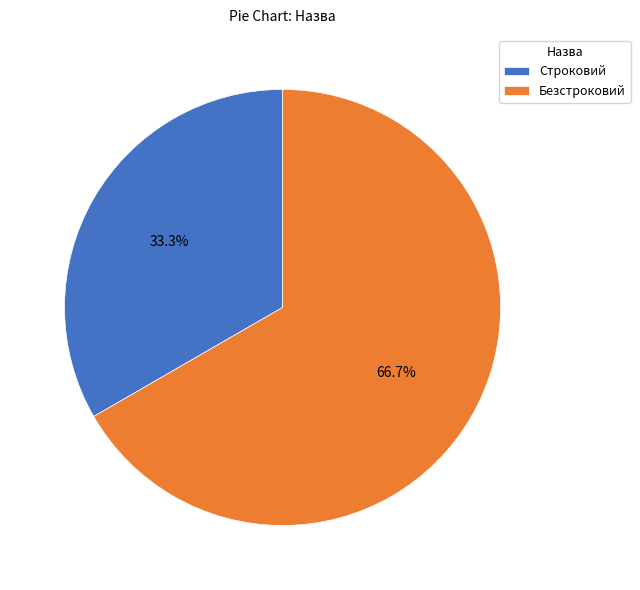

What percentage is the Строковий slice, to the nearest percent?

33%